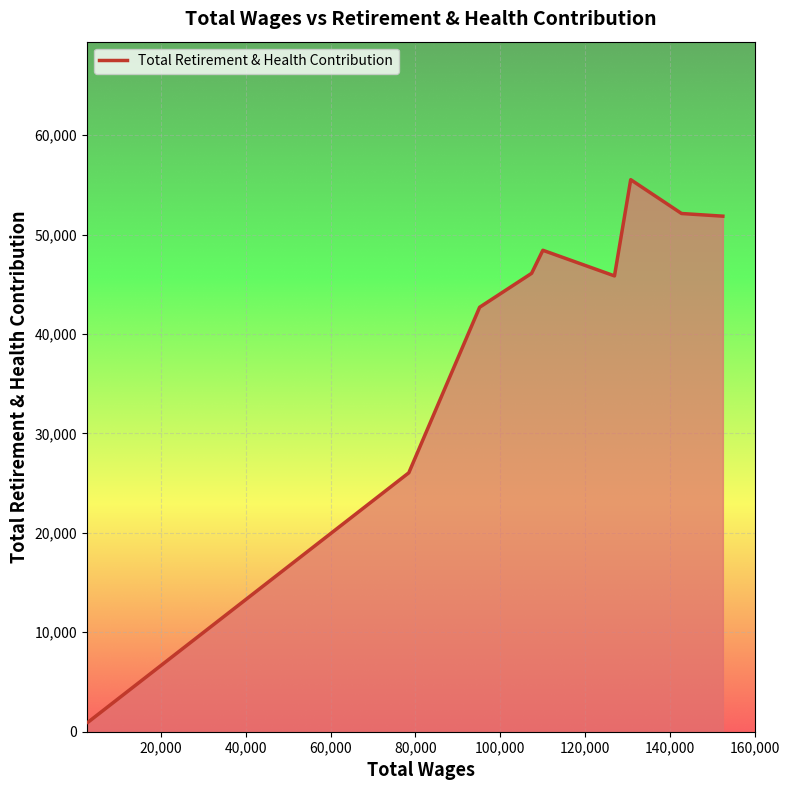

What is the difference between the maximum and minimum values?

54550